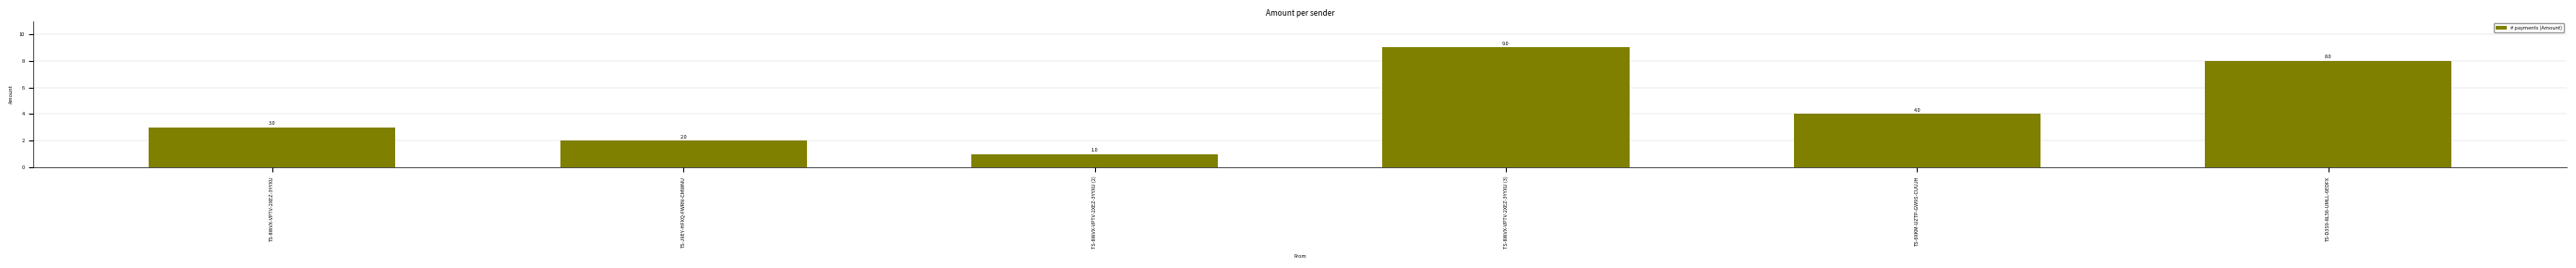

At which label does the data first exceed 4?

TS-8WVX-VPTV-2XEZ-3YYXU (3)